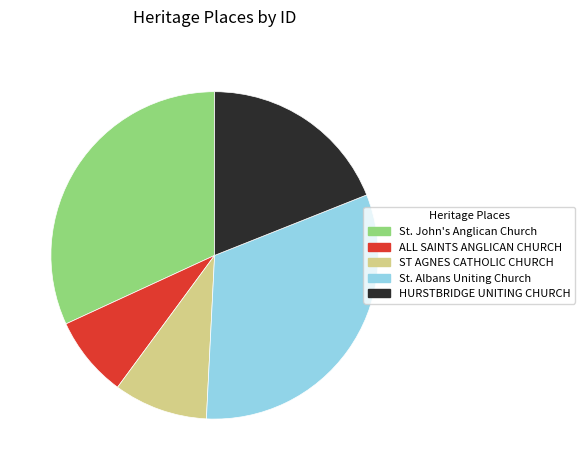

How many slices are in this pie chart?

5